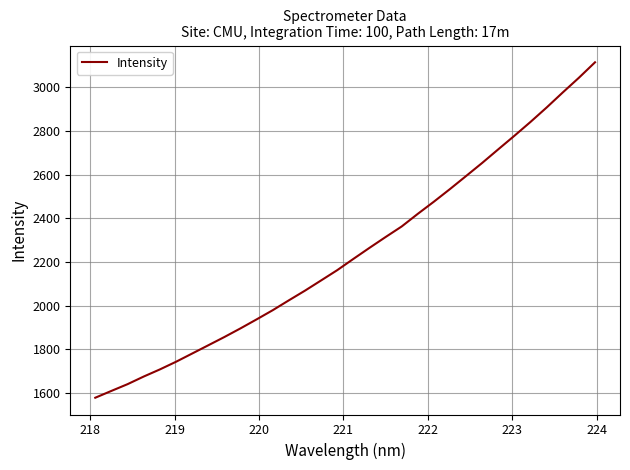

What is the minimum value shown in the chart?

1578.9